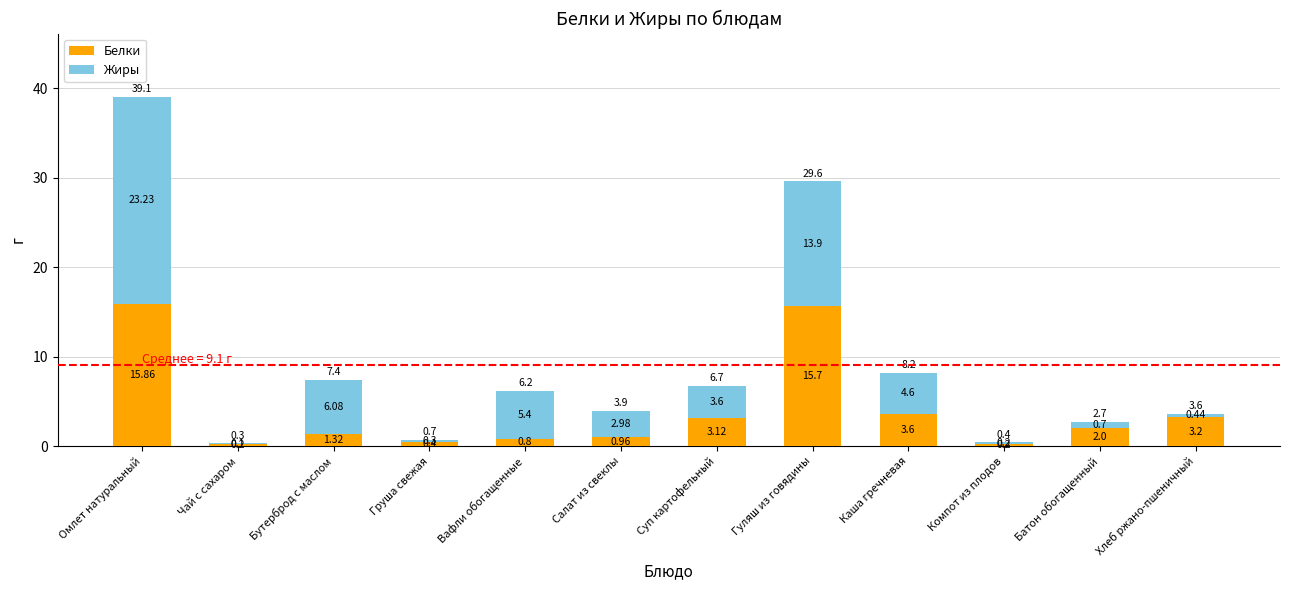

What is the total value across all series at Батон обогащенный?

2.7